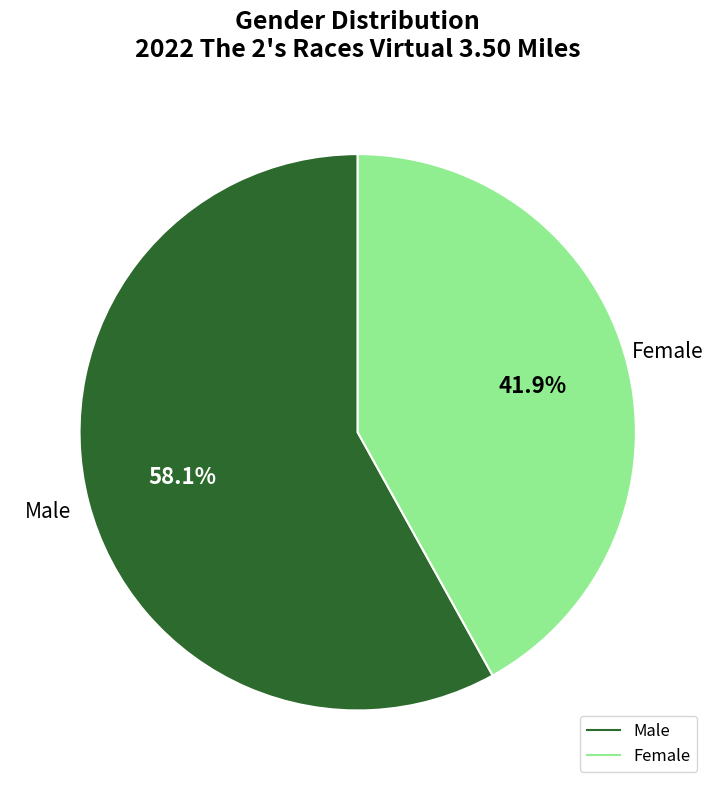

True or false: Male accounts for 67% of the total.

False